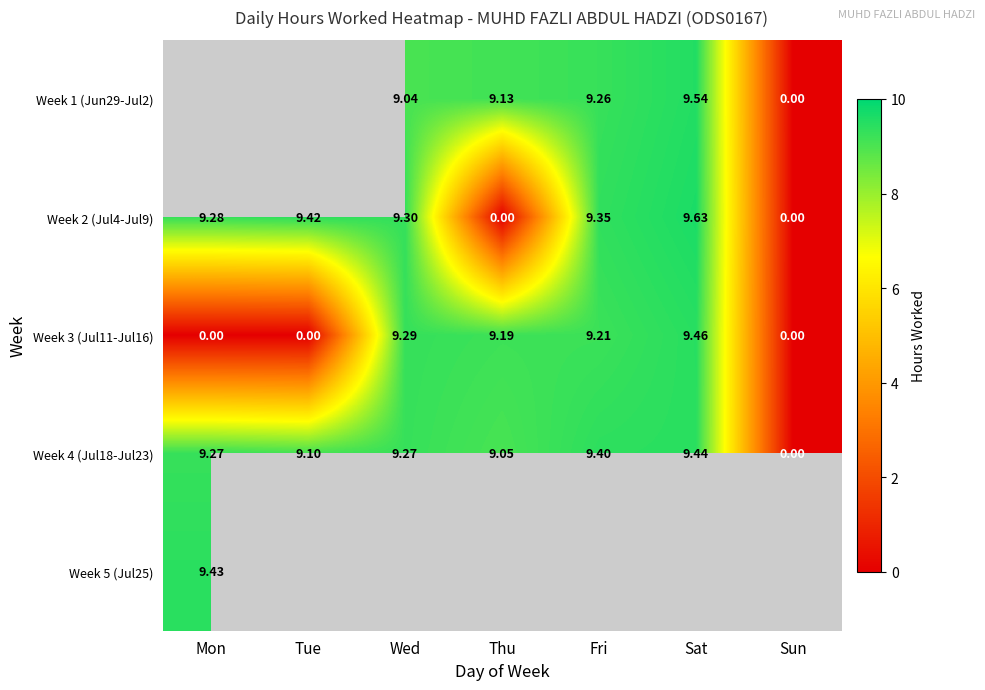

The value of Week 3 (Jul11-Jul16) at Tue is 0.0. True or false?

True